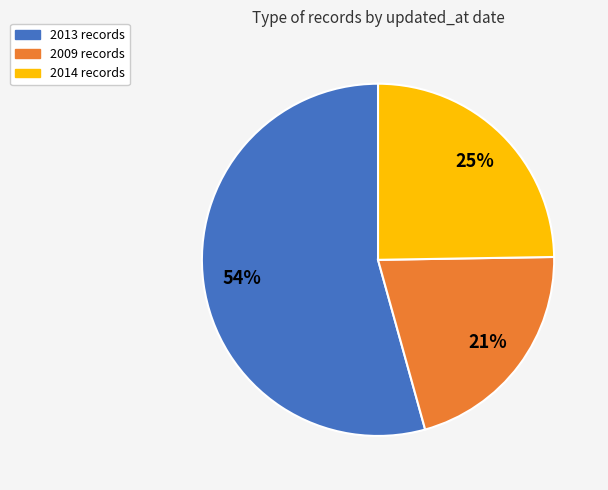

Is there a majority slice in this chart?

Yes